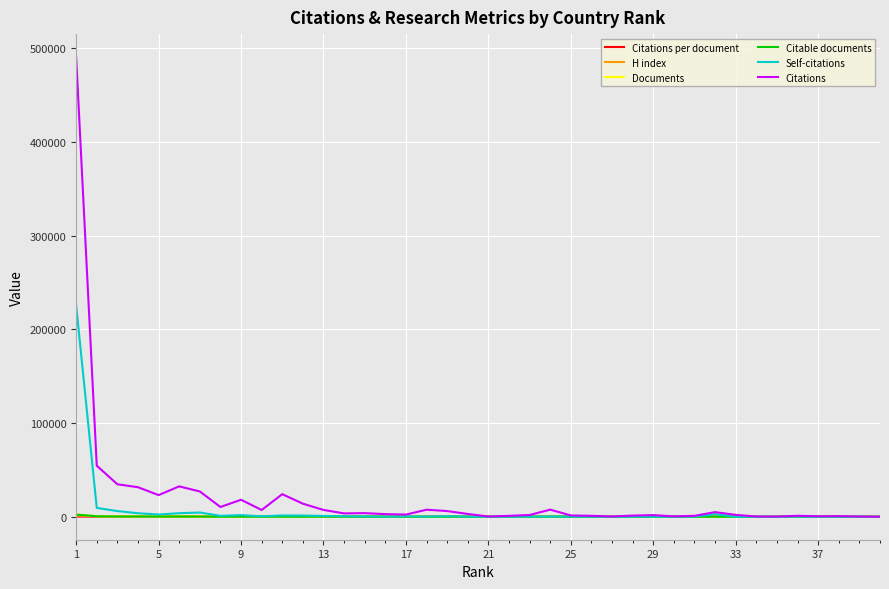

Which series has the largest range (max minus min)?

Citations